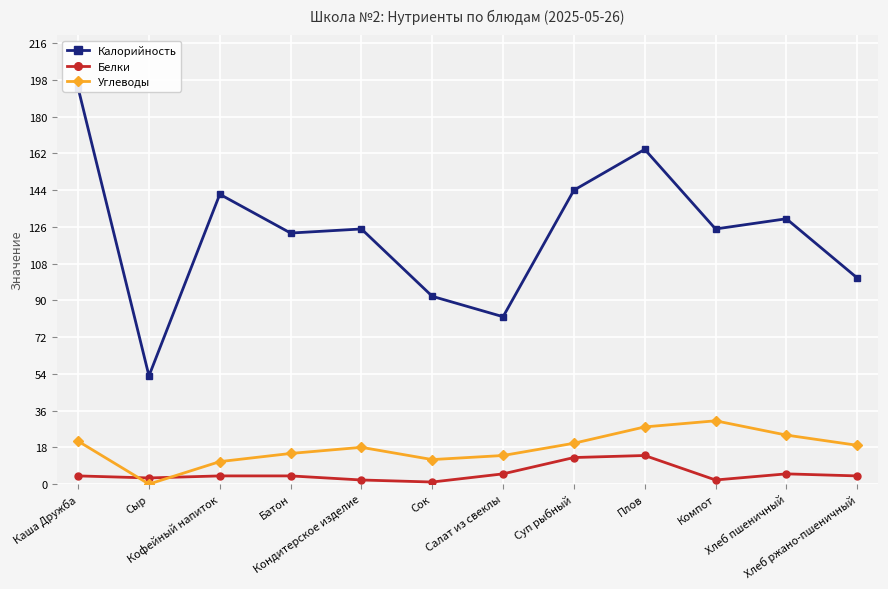

What is the sum of all Белки values?

61